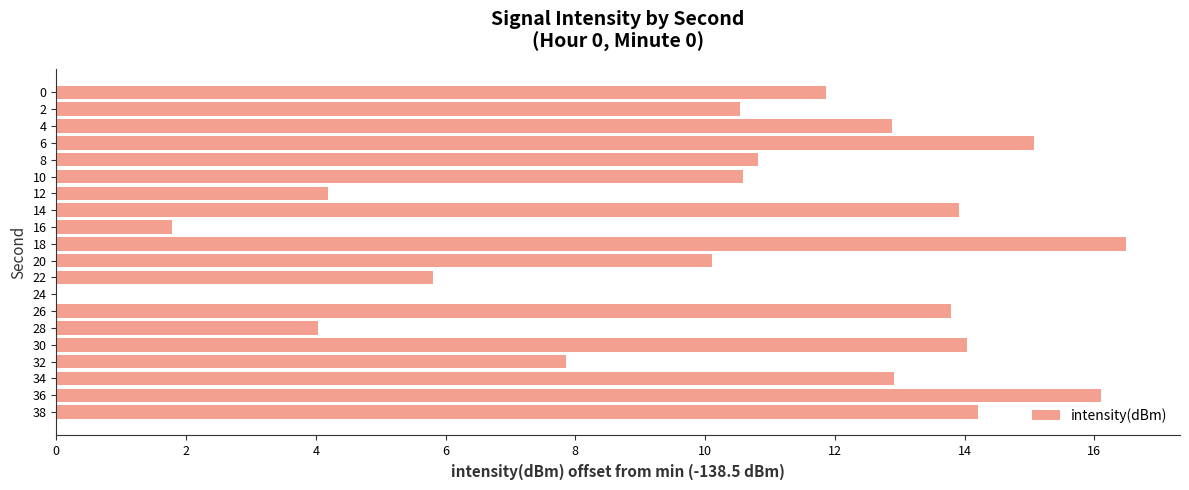

Is it true that the value at 0 is 17.3?

False